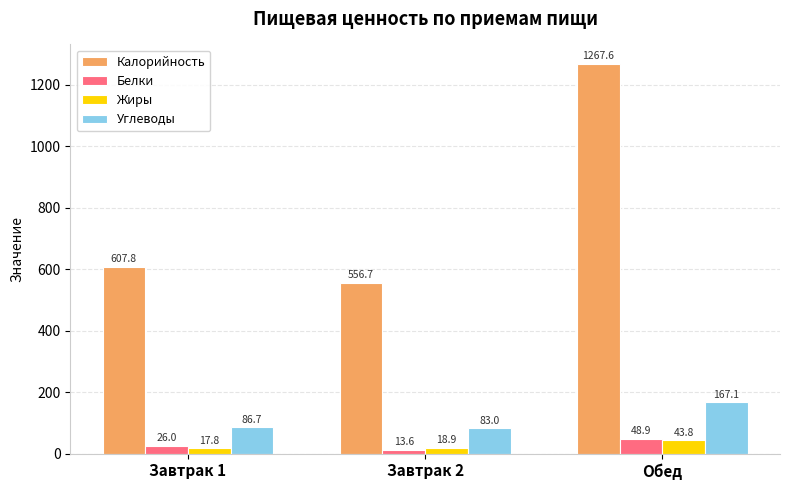

What position from the left is Завтрак 1?

1